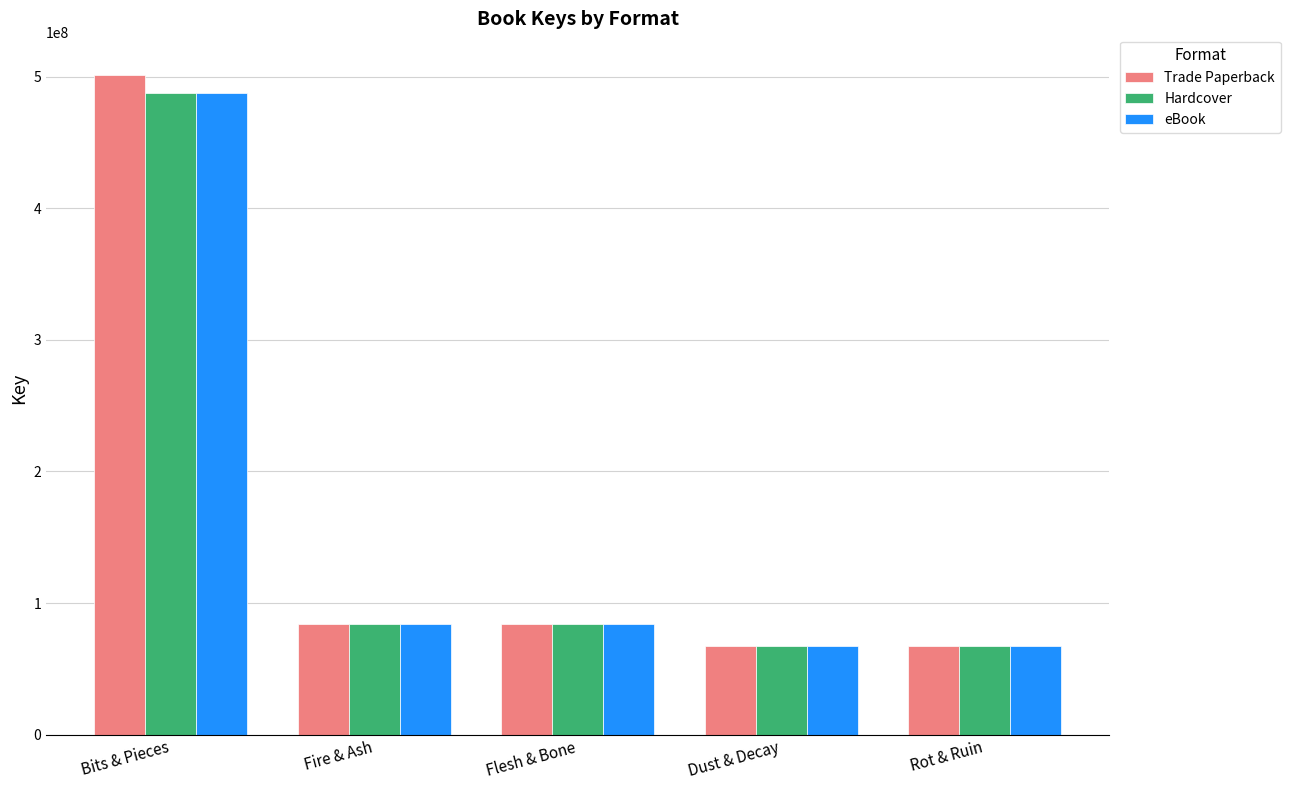

What is the minimum value for Hardcover?

67600159